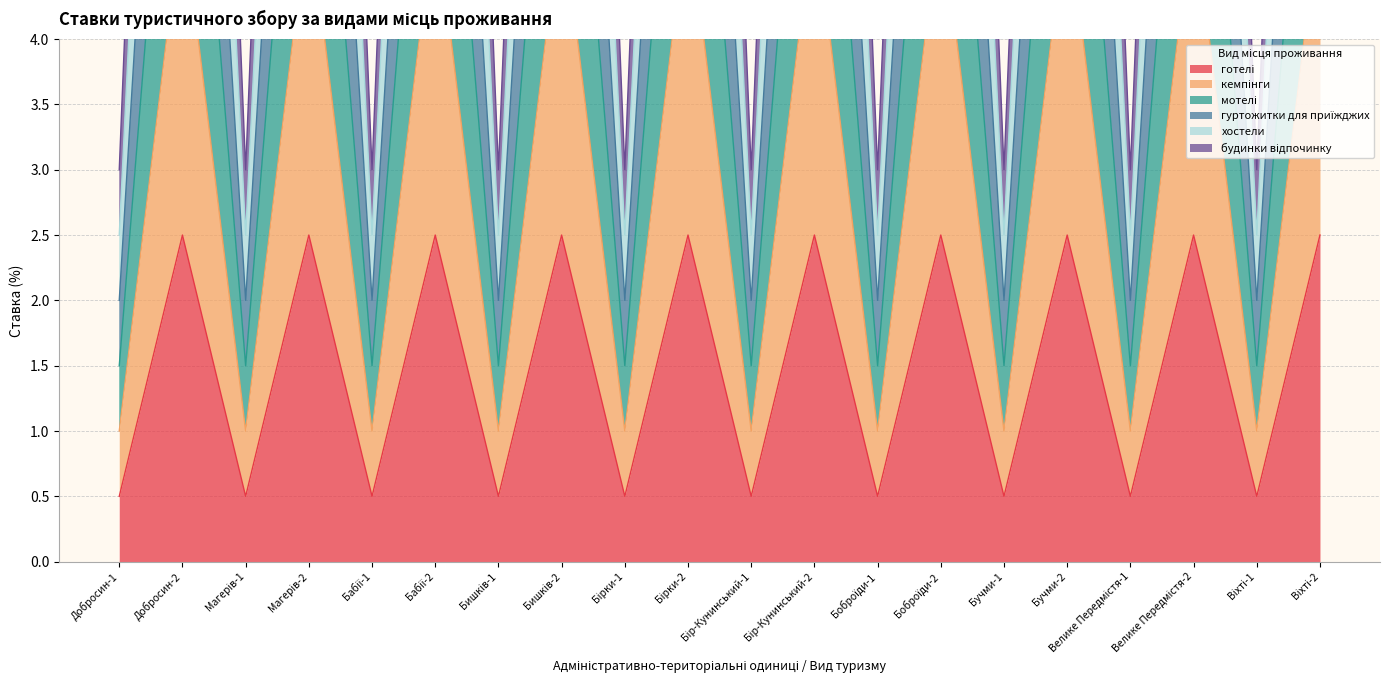

What are all the series names shown in the legend?

готелі, кемпінги, мотелі, гуртожитки для приїжджих, хостели, будинки відпочинку